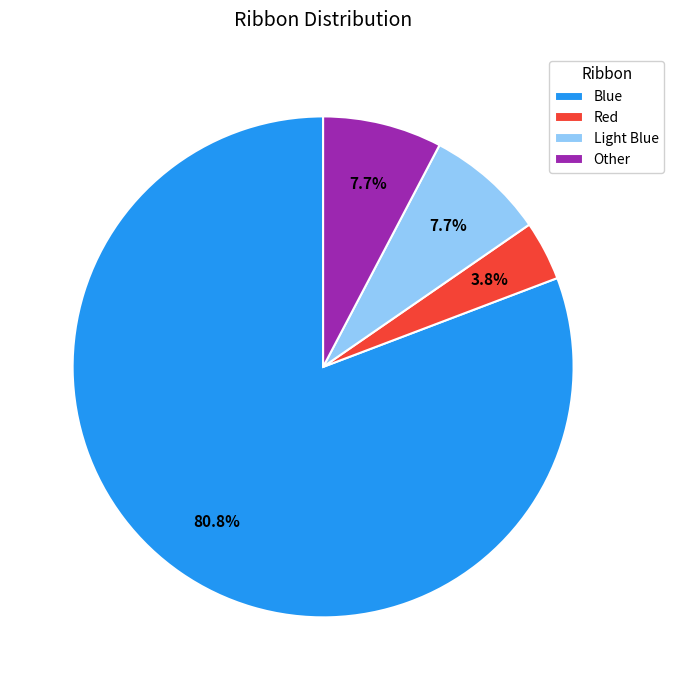

Which slice is the smallest?

Red